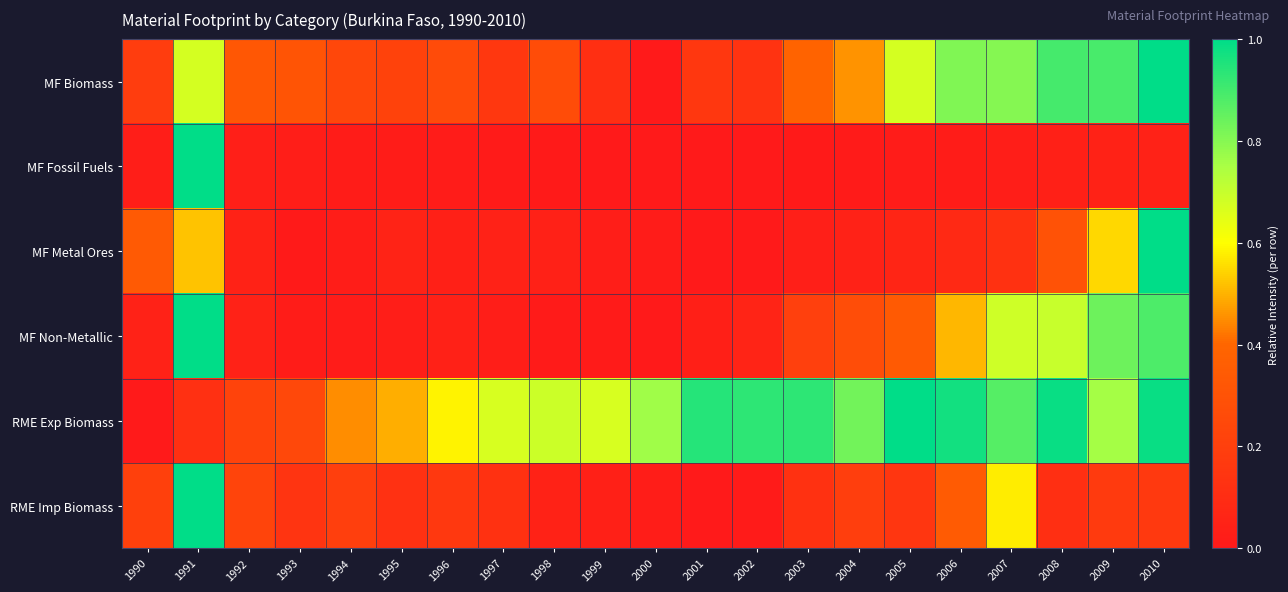

Reading right to left, transcribe all the data shown in this chart.

MF Biomass: 2010=1.0	2009=0.9	2008=0.9	2007=0.8	2006=0.8	2005=0.7	2004=0.5	2003=0.4	2002=0.1	2001=0.2	2000=0.0	1999=0.1	1998=0.3	1997=0.2	1996=0.3	1995=0.2	1994=0.2	1993=0.3	1992=0.3	1991=0.7	1990=0.2
MF Fossil Fuels: 2010=0.0	2009=0.0	2008=0.0	2007=0.0	2006=0.0	2005=0.0	2004=0.0	2003=0.0	2002=0.0	2001=0.0	2000=0.0	1999=0.0	1998=0.0	1997=0.0	1996=0.0	1995=0.0	1994=0.0	1993=0.0	1992=0.0	1991=1.0	1990=0.0
MF Metal Ores: 2010=1.0	2009=0.5	2008=0.3	2007=0.1	2006=0.1	2005=0.1	2004=0.0	2003=0.0	2002=0.0	2001=0.0	2000=0.0	1999=0.0	1998=0.0	1997=0.0	1996=0.0	1995=0.1	1994=0.0	1993=0.0	1992=0.0	1991=0.5	1990=0.3
MF Non-Metallic: 2010=0.9	2009=0.8	2008=0.7	2007=0.7	2006=0.5	2005=0.3	2004=0.3	2003=0.2	2002=0.1	2001=0.0	2000=0.0	1999=0.0	1998=0.0	1997=0.0	1996=0.0	1995=0.0	1994=0.0	1993=0.0	1992=0.0	1991=1.0	1990=0.0
RME Exp Biomass: 2010=1.0	2009=0.8	2008=1.0	2007=0.9	2006=1.0	2005=1.0	2004=0.8	2003=0.9	2002=0.9	2001=0.9	2000=0.8	1999=0.7	1998=0.7	1997=0.7	1996=0.6	1995=0.5	1994=0.4	1993=0.2	1992=0.2	1991=0.1	1990=0.0
RME Imp Biomass: 2010=0.2	2009=0.2	2008=0.1	2007=0.6	2006=0.3	2005=0.2	2004=0.2	2003=0.1	2002=0.0	2001=0.0	2000=0.0	1999=0.0	1998=0.1	1997=0.1	1996=0.2	1995=0.1	1994=0.2	1993=0.1	1992=0.2	1991=1.0	1990=0.2